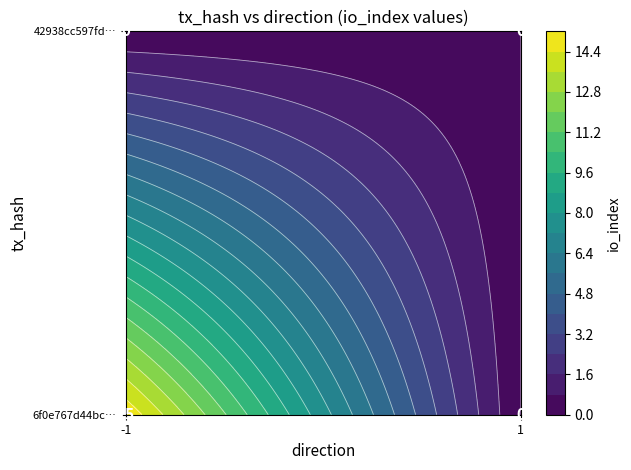

At how many categories does at least one series exceed 6?

1